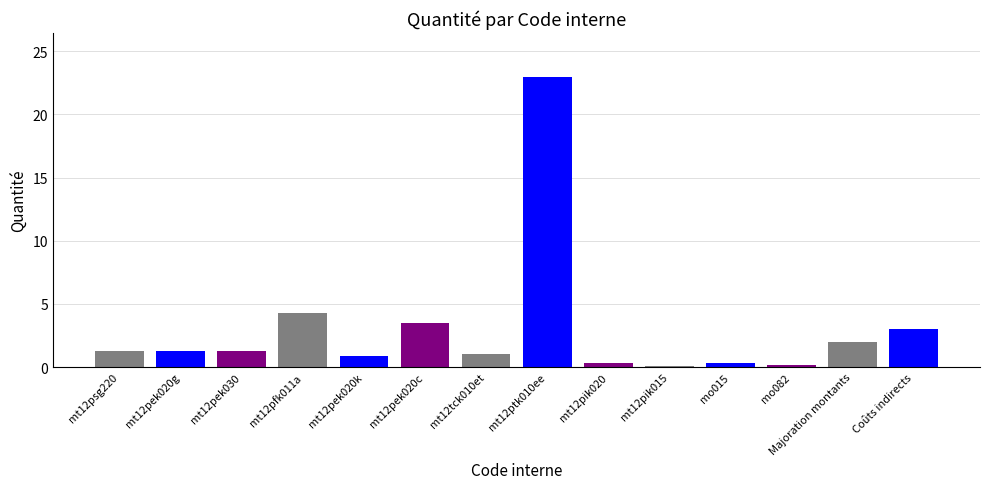

List the labels in order of value, smallest first.

mt12pik015, mo082, mt12pik020, mo015, mt12pek020k, mt12tck010et, mt12psg220, mt12pek020g, mt12pek030, Majoration montants, Coûts indirects, mt12pek020c, mt12pfk011a, mt12ptk010ee